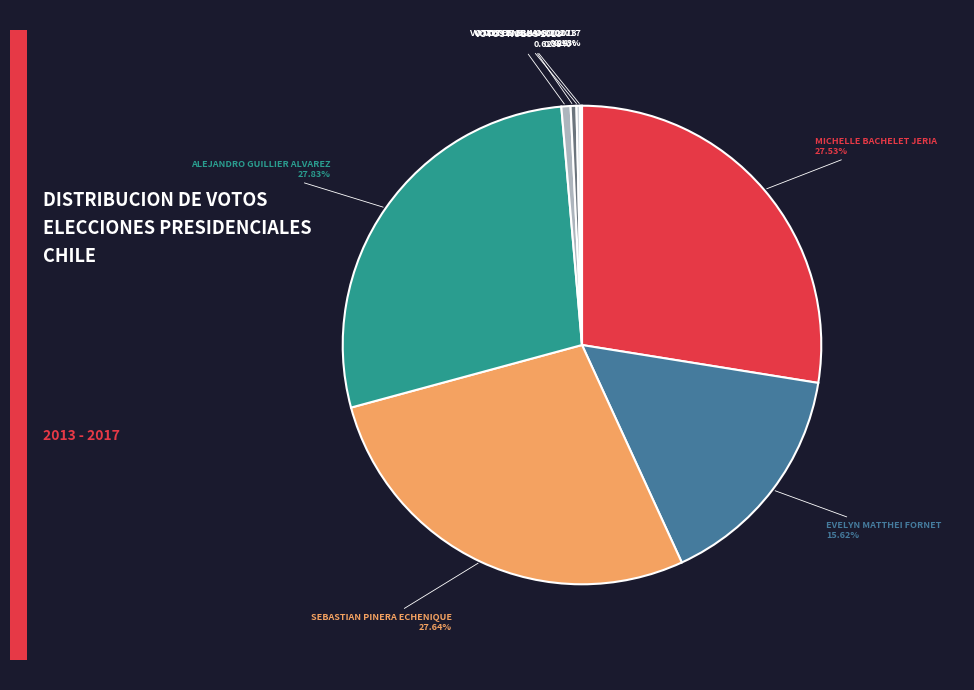

Which category has the biggest portion of the pie?

ALEJANDRO GUILLIER ALVAREZ